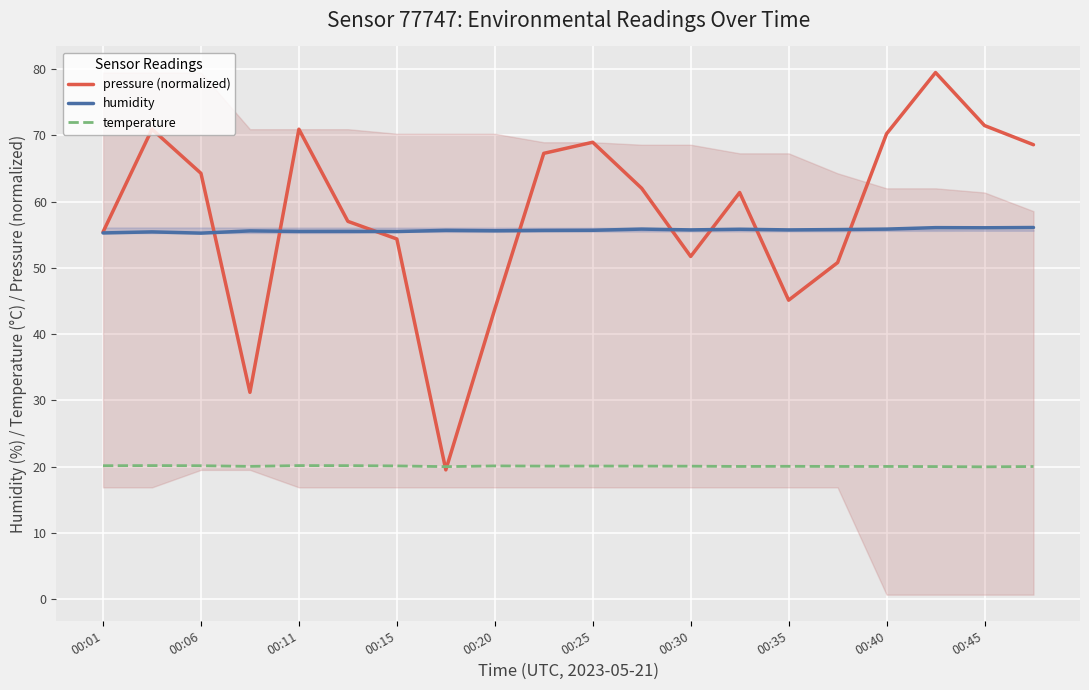

List the series in order of their peak value, lowest first.

temperature, humidity, pressure (normalized)